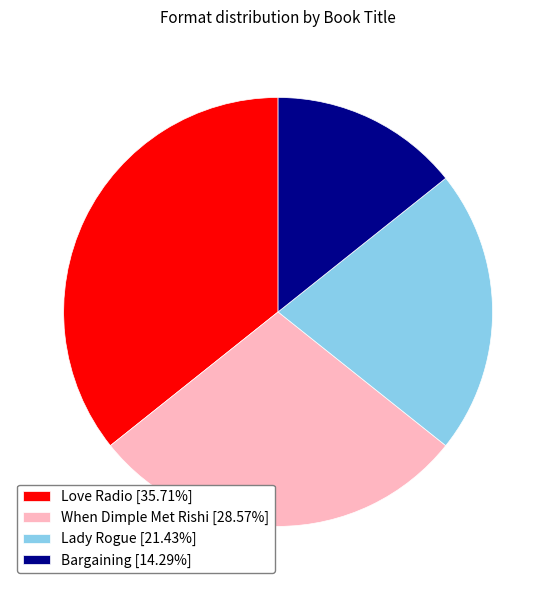

Approximately how many times larger is the value at Love Radio compared to Bargaining?

2.5